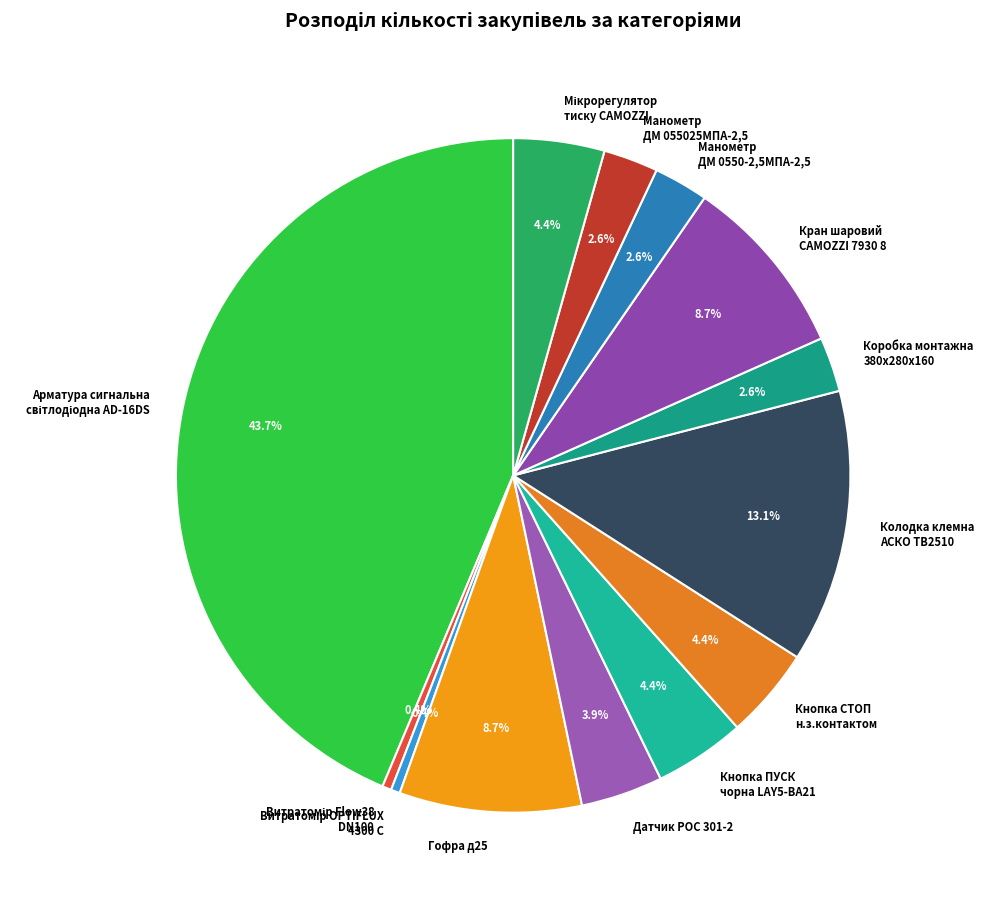

What is the total percentage of Колодка клемна АСКО ТВ2510 and Датчик РОС 301-2?

17.0%